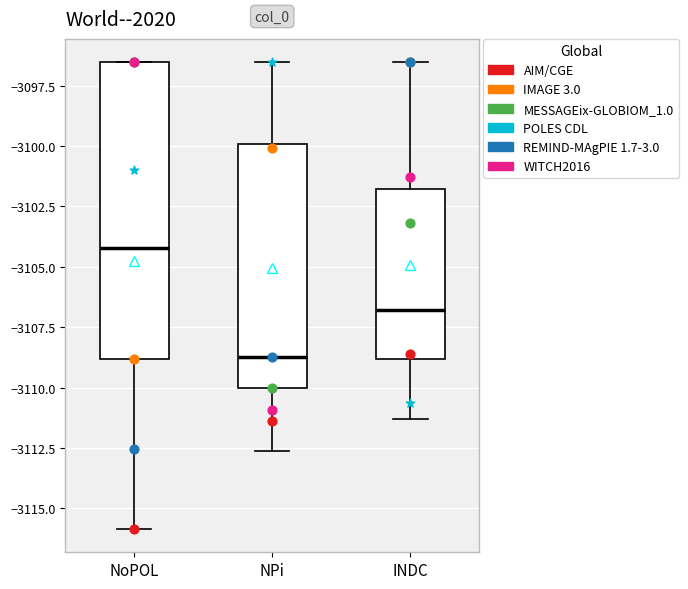

Which box's median line is the lowest?

NPi